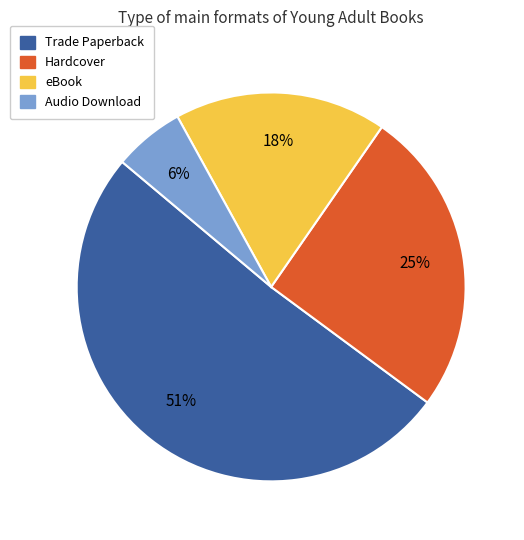

True or false: eBook accounts for 18% of the total.

True